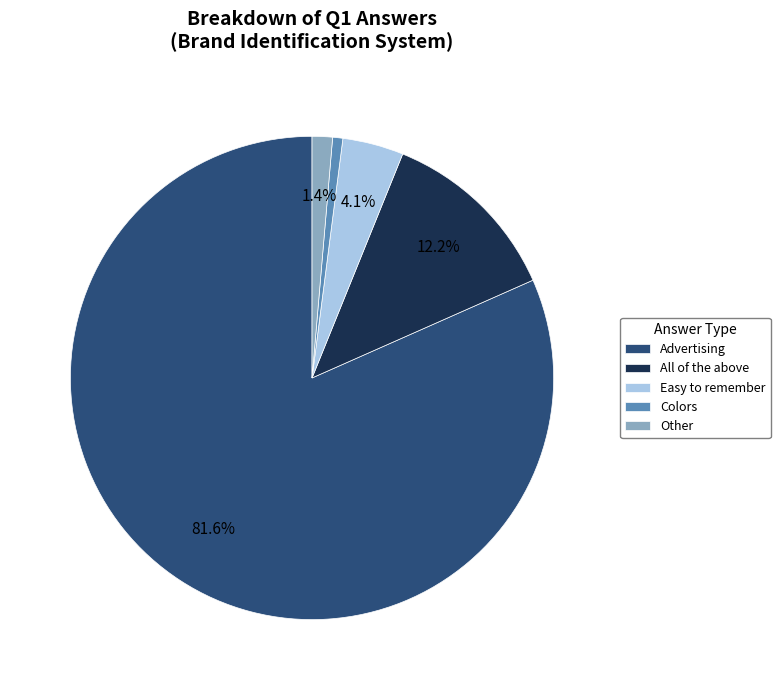

What percentage is the Other slice, to the nearest percent?

1%